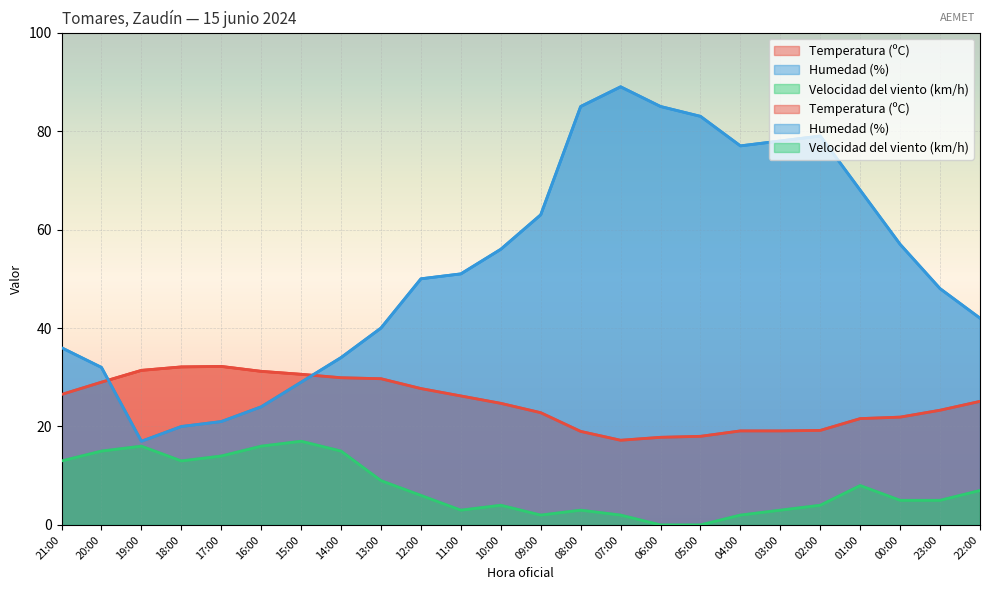

Is it true that Temperatura (ºC) equals 24.7 at 10:00?

True